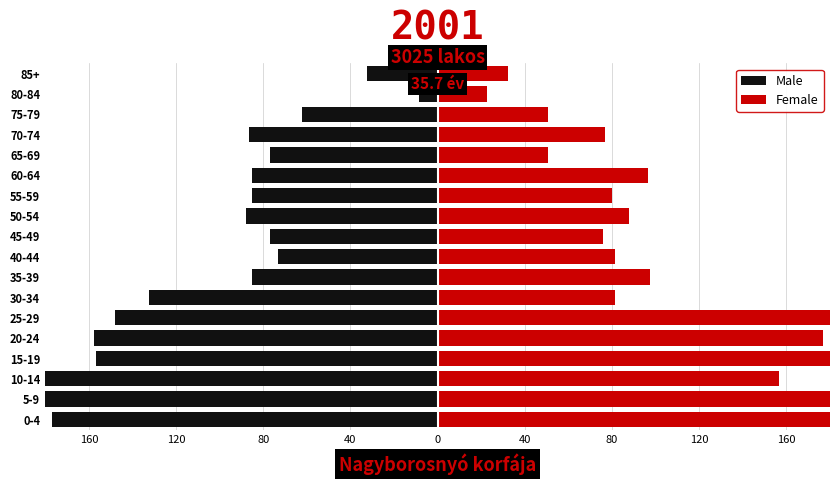

Reading right to left, extract all data points from this chart.

Male: -32.5	-8.5	-62.0	-86.5	-77.0	-85.0	-85.0	-88.0	-77.0	-73.0	-85.0	-132.5	-148.0	-157.5	-156.5	-194.0	-184.0	-177.0
Female: 32.5	22.5	50.5	77.0	50.5	96.5	80.0	88.0	76.0	81.5	97.5	81.5	221.5	177.0	194.0	156.5	180.0	180.0